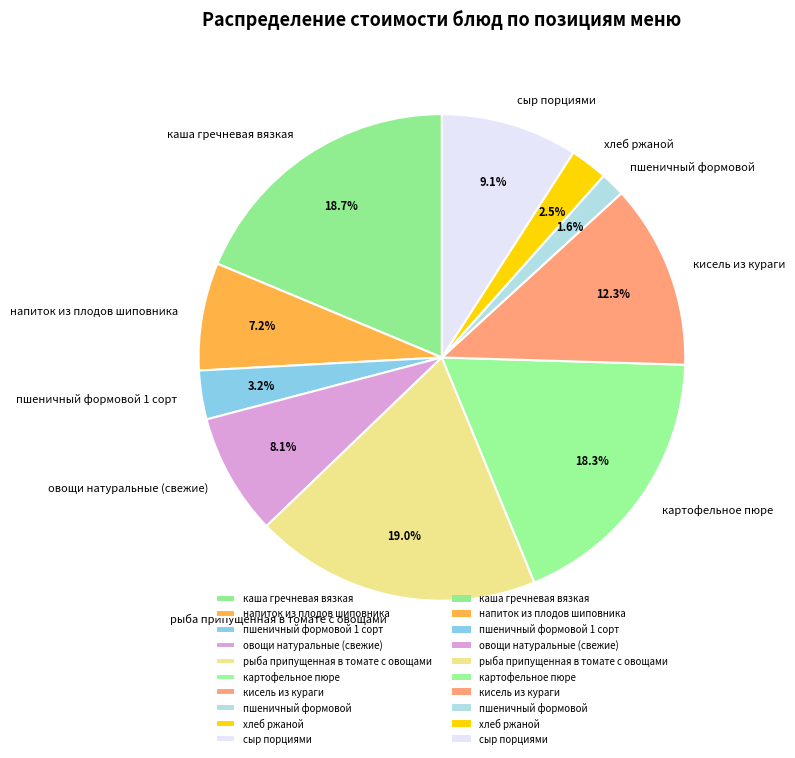

Is there a majority slice in this chart?

No